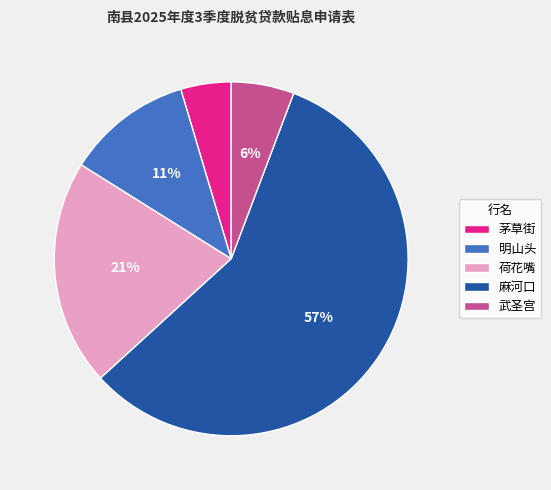

How many slices are in this pie chart?

5